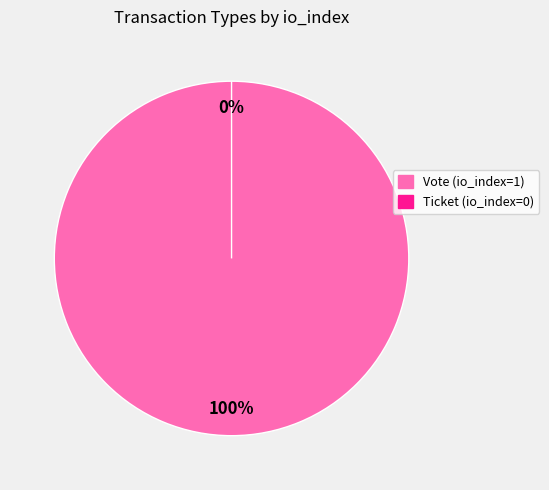

The Vote (io_index=1) slice represents 89% of the pie. True or false?

False